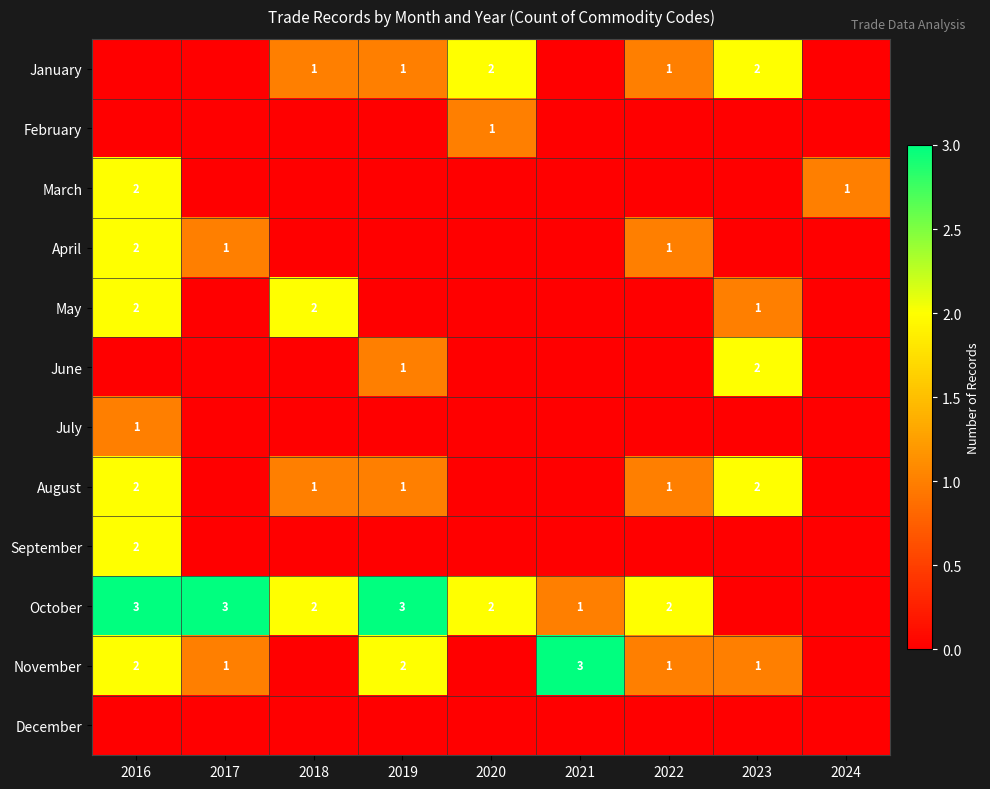

The value of March at 2016 is 3. True or false?

False